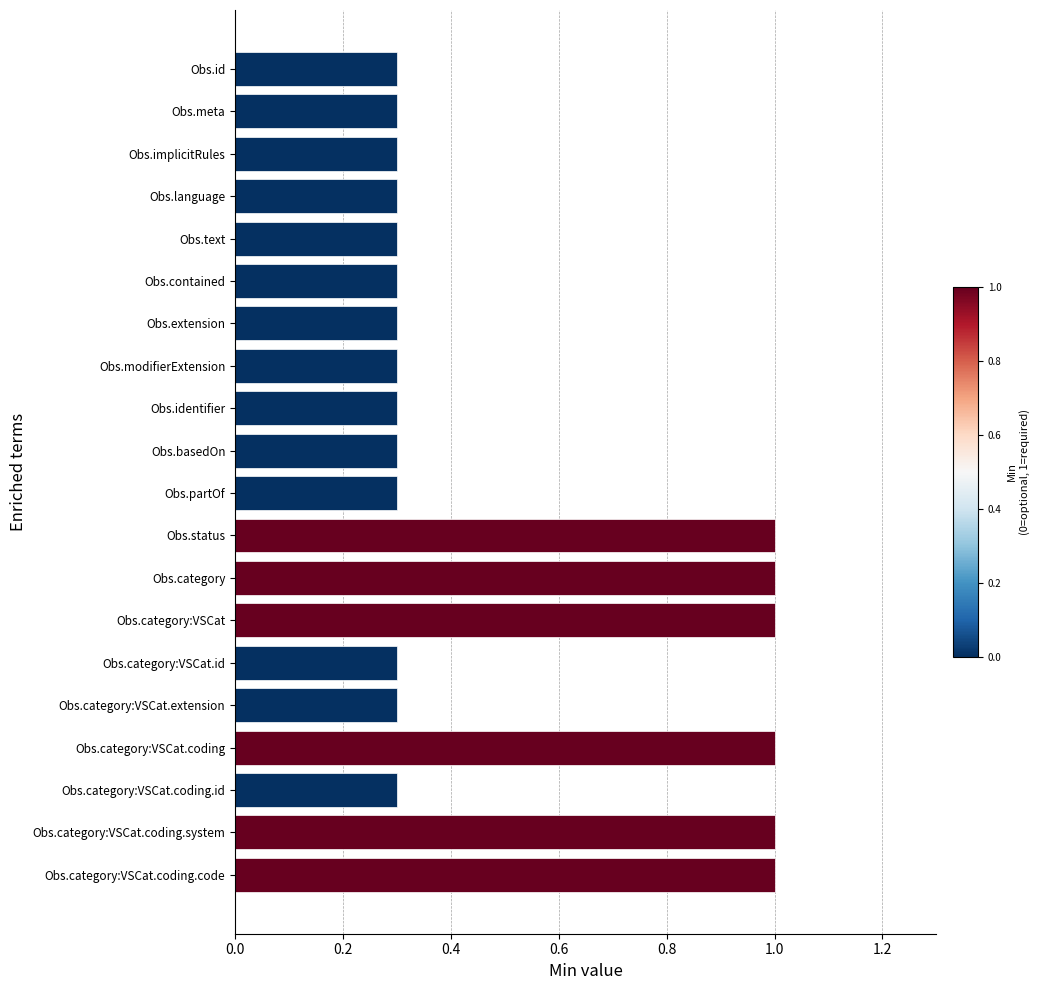

Reading bottom to top, transcribe all the data shown in this chart.

Obs.category:VSCat.coding.code=1.0	Obs.category:VSCat.coding.system=1.0	Obs.category:VSCat.coding.id=0.3	Obs.category:VSCat.coding=1.0	Obs.category:VSCat.extension=0.3	Obs.category:VSCat.id=0.3	Obs.category:VSCat=1.0	Obs.category=1.0	Obs.status=1.0	Obs.partOf=0.3	Obs.basedOn=0.3	Obs.identifier=0.3	Obs.modifierExtension=0.3	Obs.extension=0.3	Obs.contained=0.3	Obs.text=0.3	Obs.language=0.3	Obs.implicitRules=0.3	Obs.meta=0.3	Obs.id=0.3